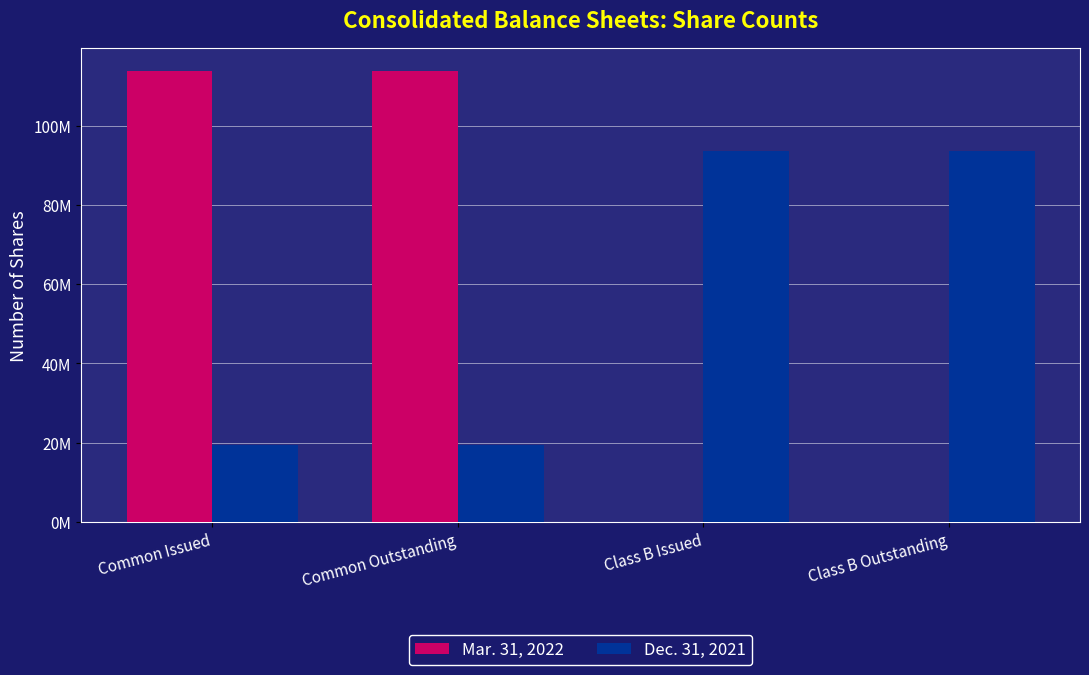

Does the chart contain stacked bars?

No